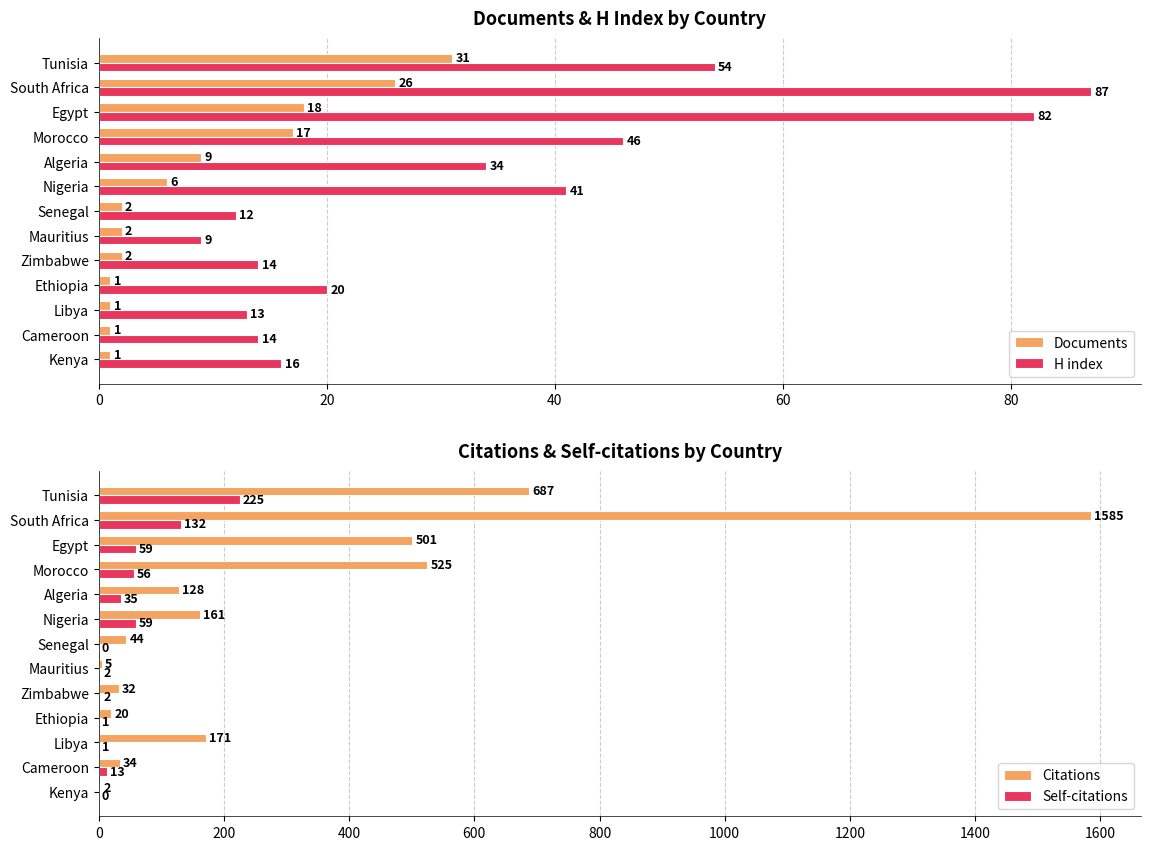

The value of Citations at South Africa is 924. True or false?

False